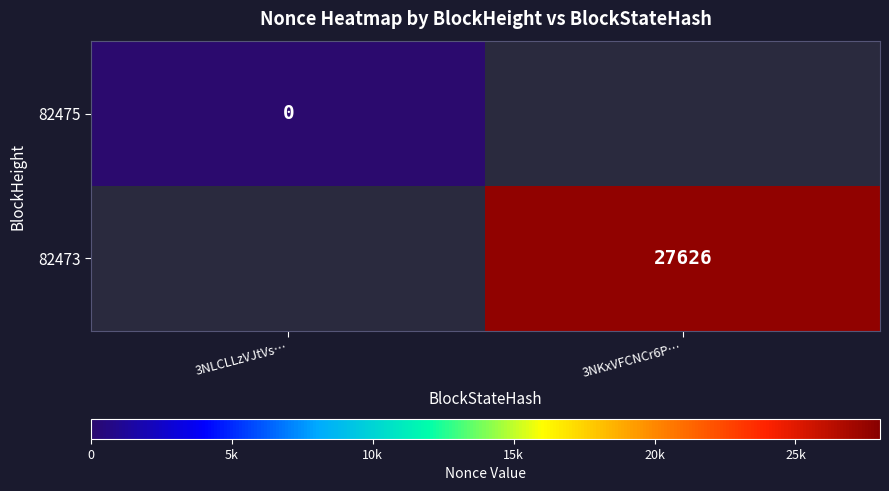

How many data points does each series have?

2